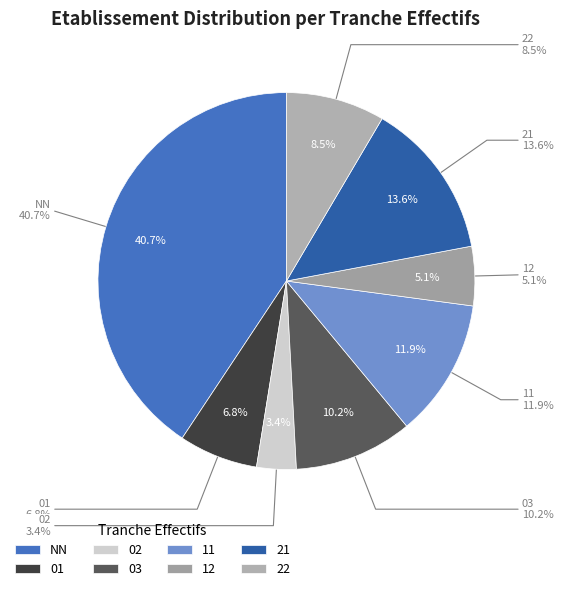

To the nearest percent, what percentage of the pie is 22?

8%